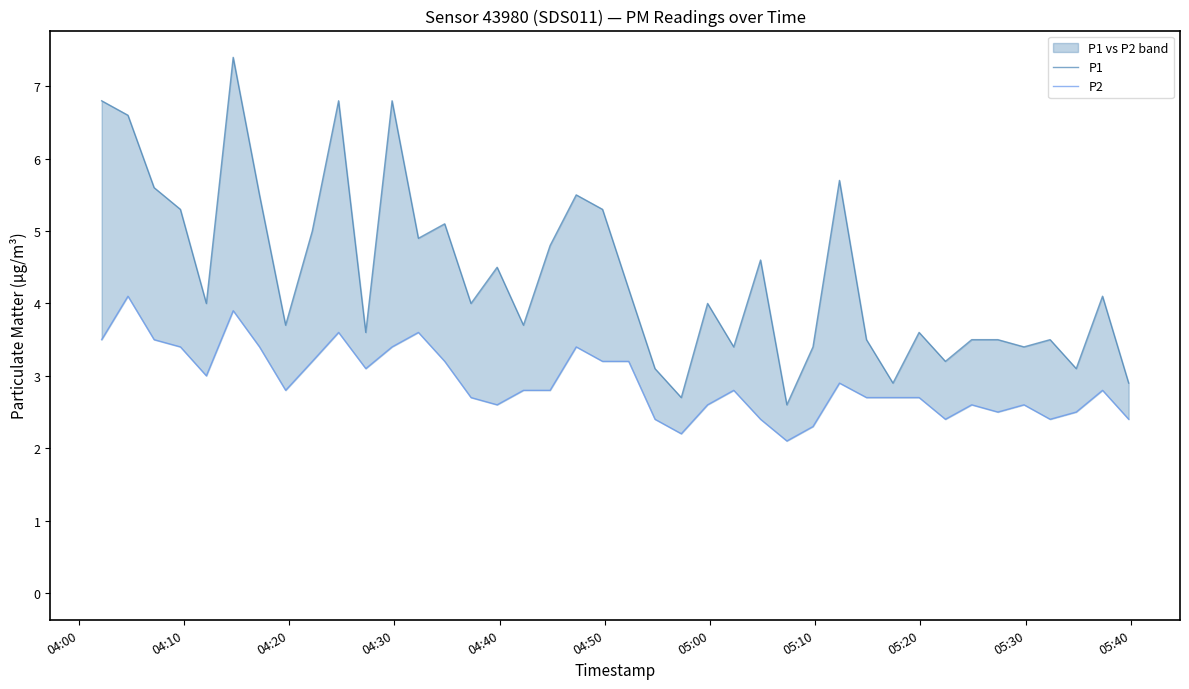

What are all the series names shown in the legend?

P1, P2